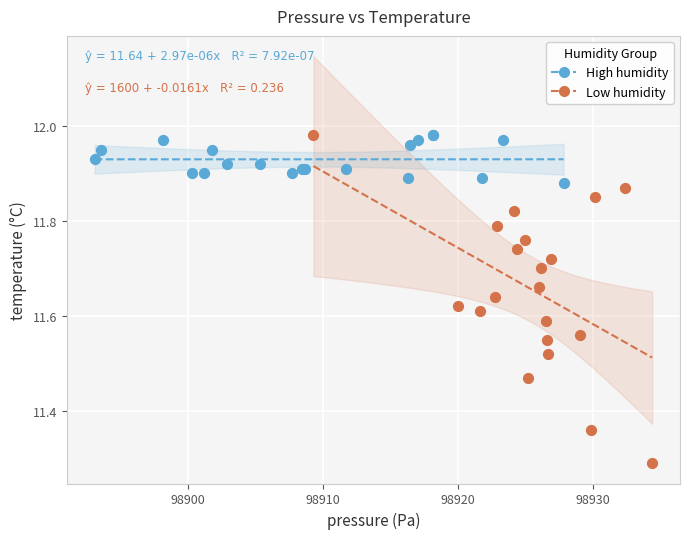

What are all the series names shown in the legend?

High humidity, Low humidity